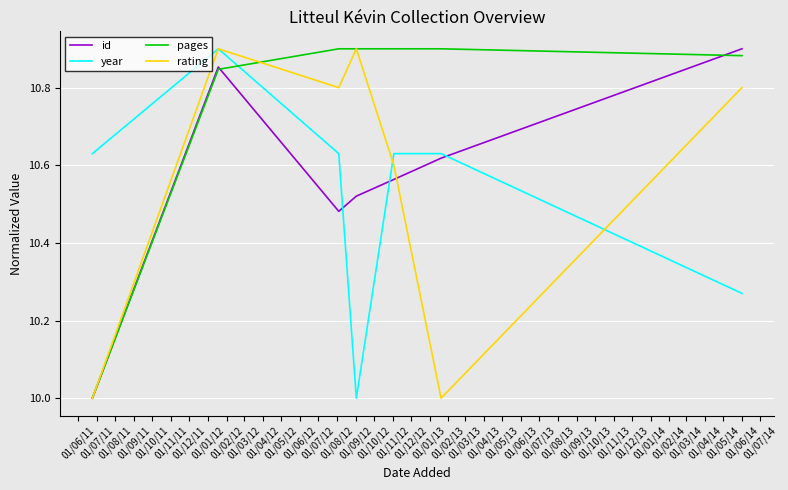

What is the lowest value of the year series?

10.0